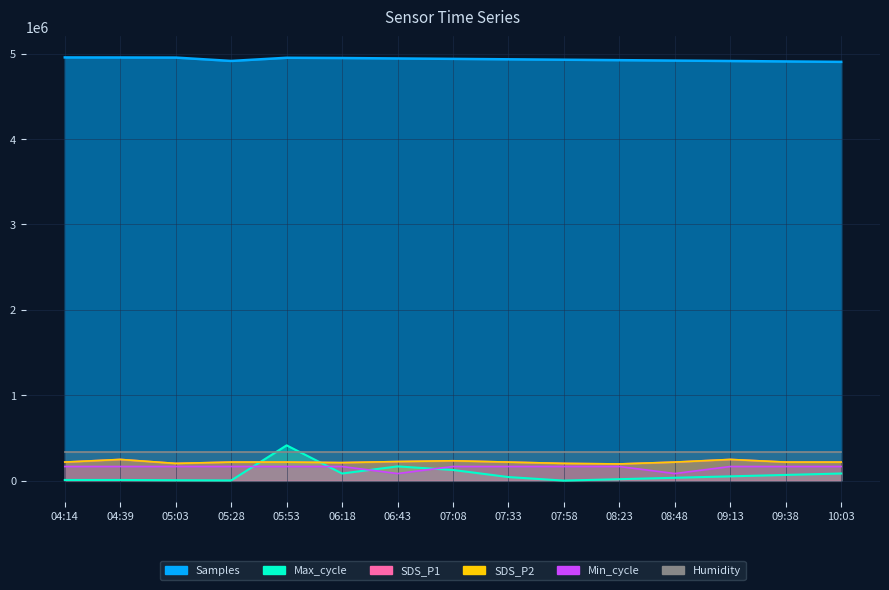

What is the label of the 14th point from the left?

09:38